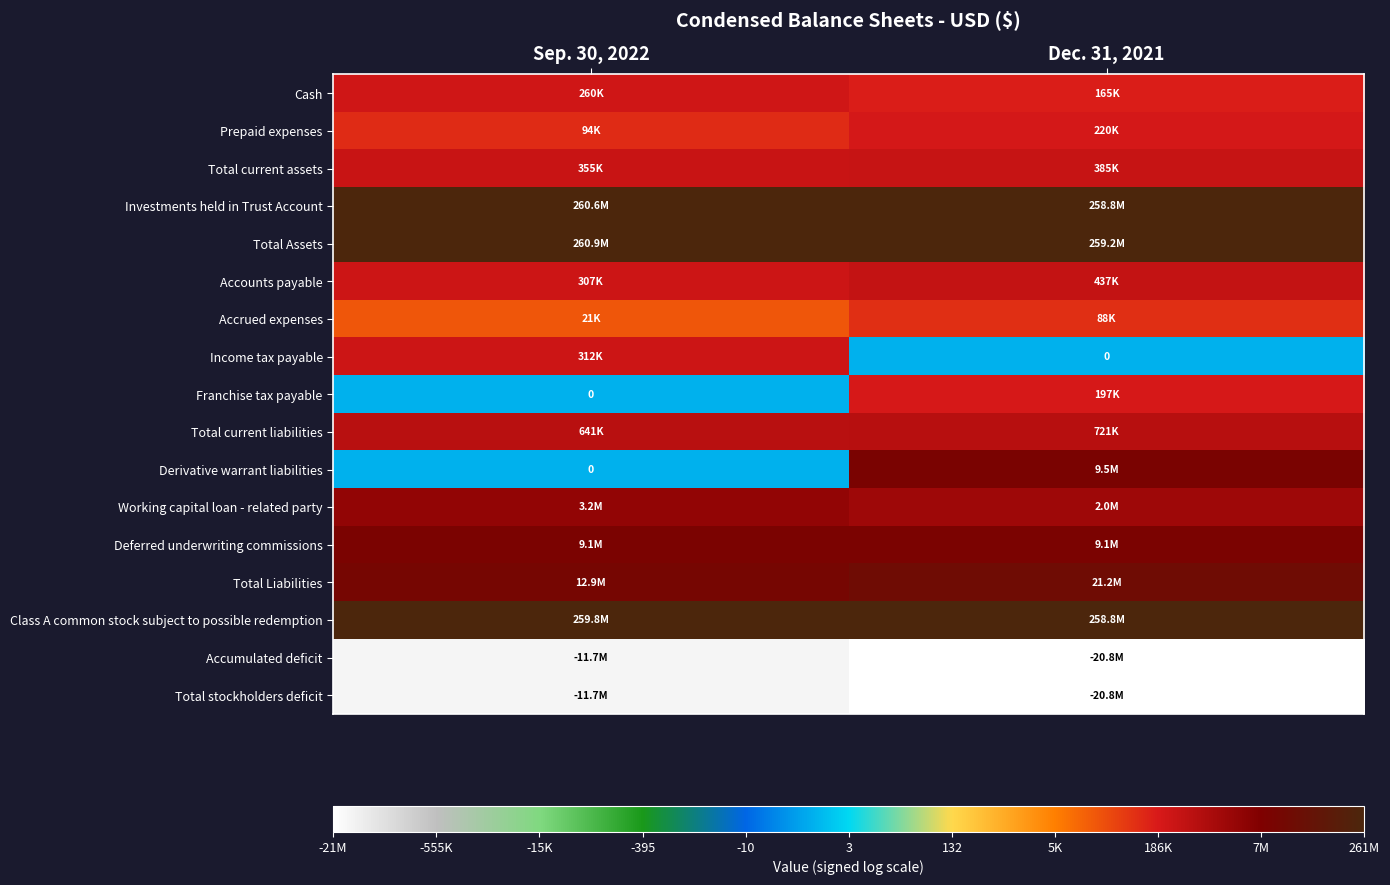

Which series has the largest total across all categories?

Total Assets